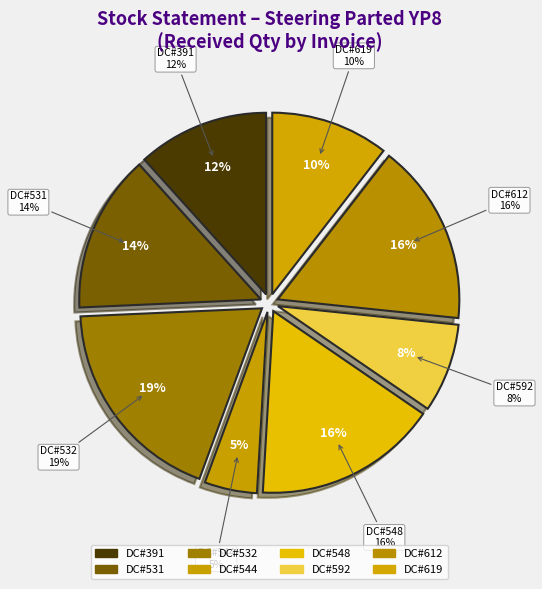

Is DC#544 (SJW/257) the majority of the pie?

No